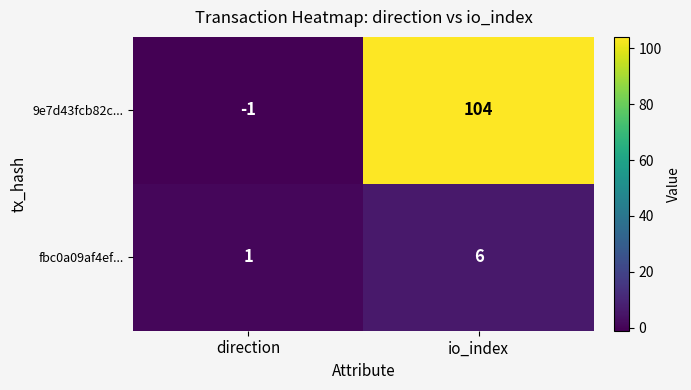

Which series has the largest range (max minus min)?

9e7d43fcb82c...